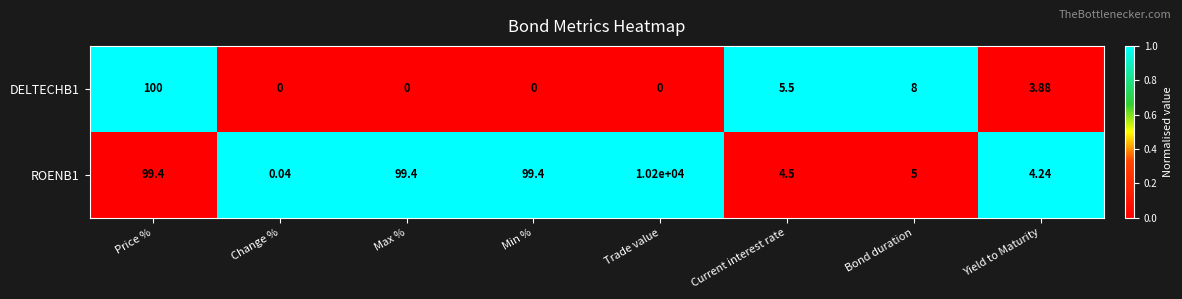

At how many categories does at least one series exceed 0?

8